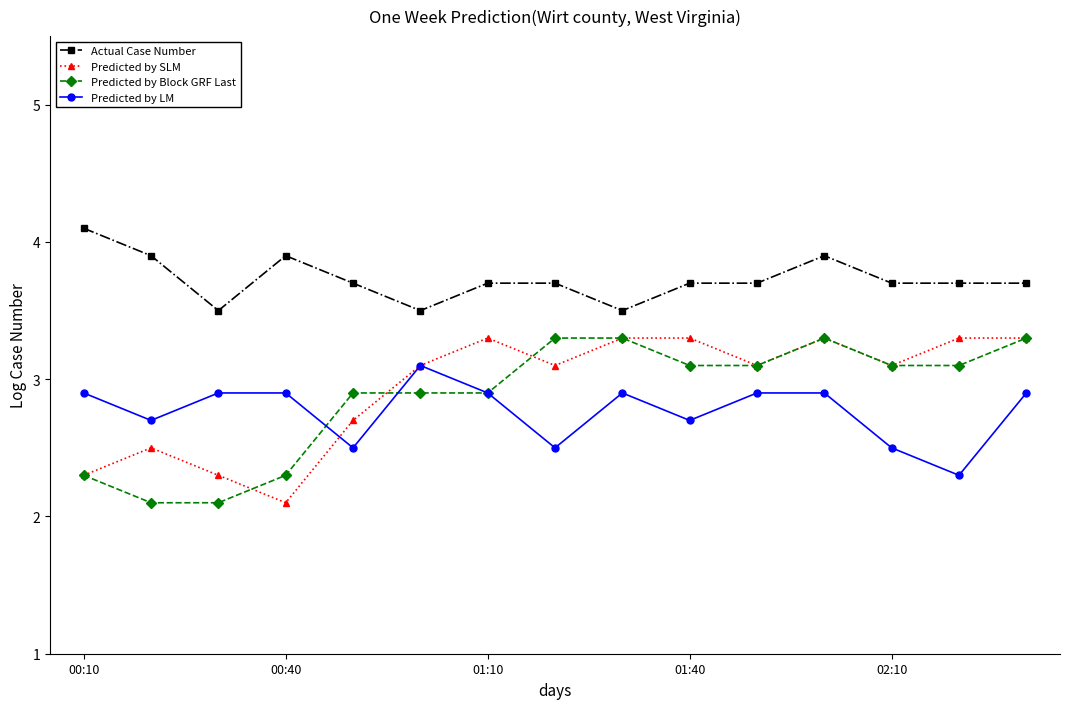

What is the value of the Actual Case Number point at the 3rd from the left?

3.5